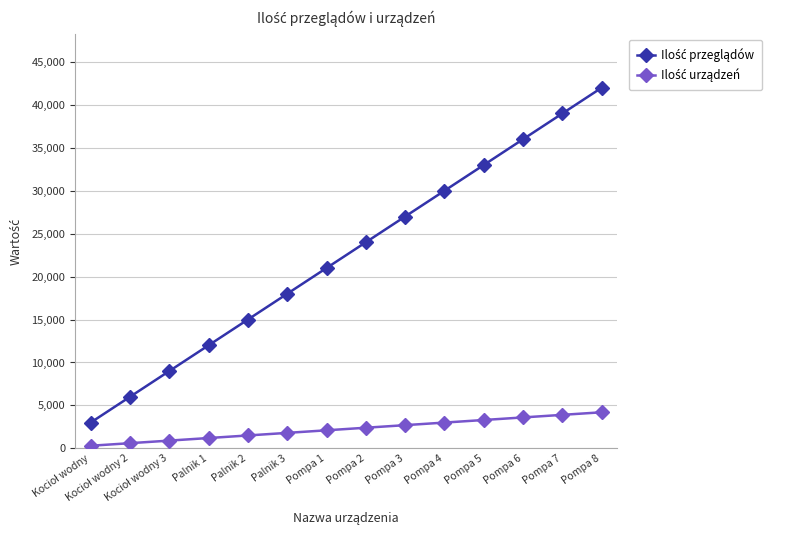

Which label corresponds to the largest value in the chart?

Pompa 8